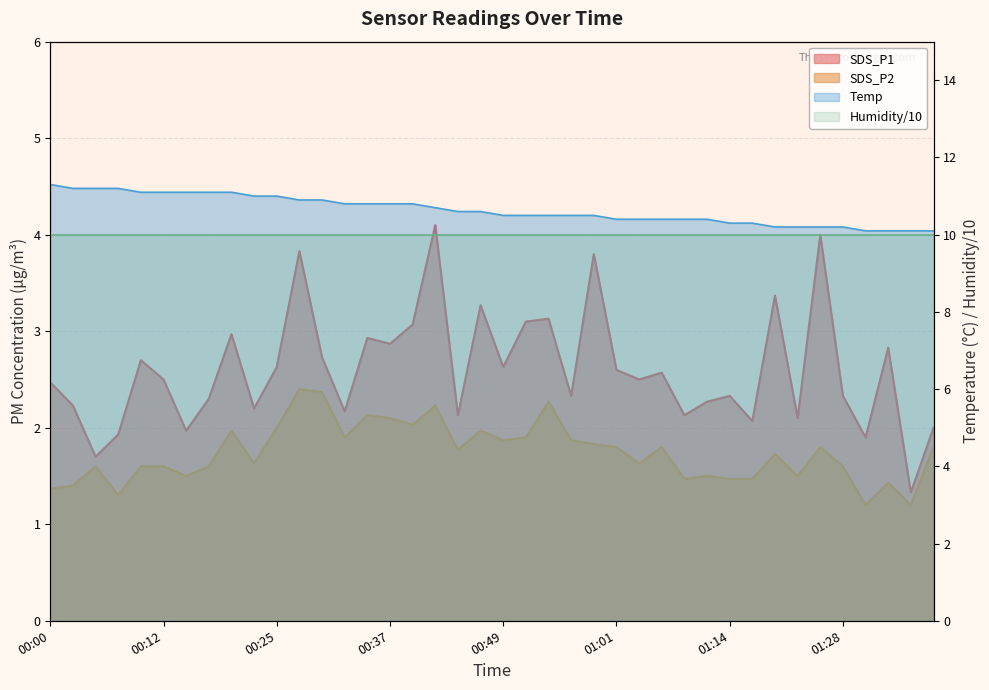

What is the label of the 32nd point from the right?

00:20